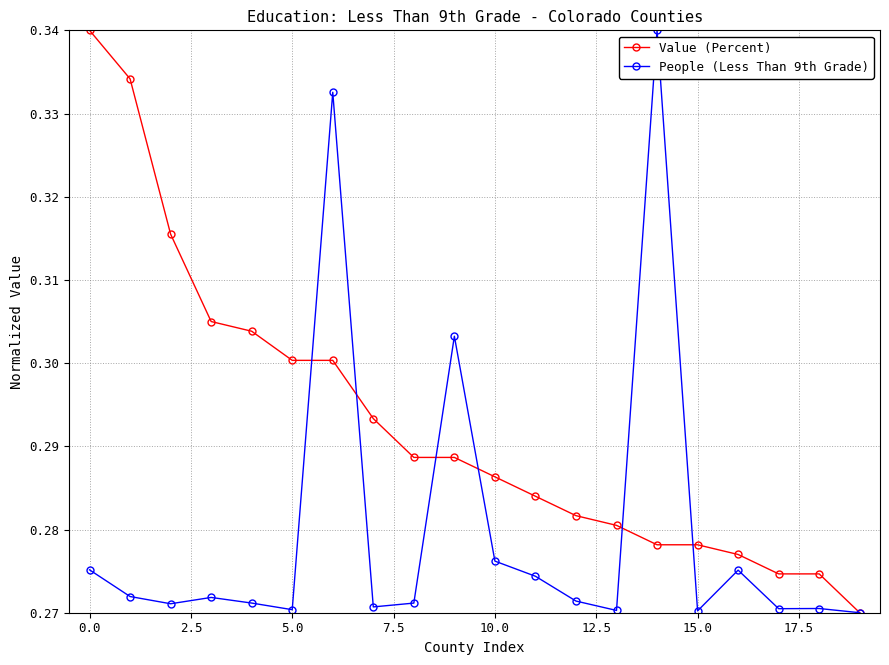

True or false: People (Less Than 9th Grade) has more than 2 points higher than both neighbors.

True